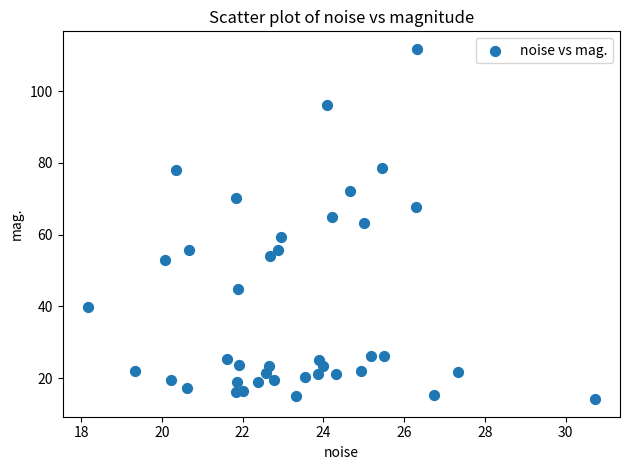

What Y value in the scatter plot is closest to 62?

63.2